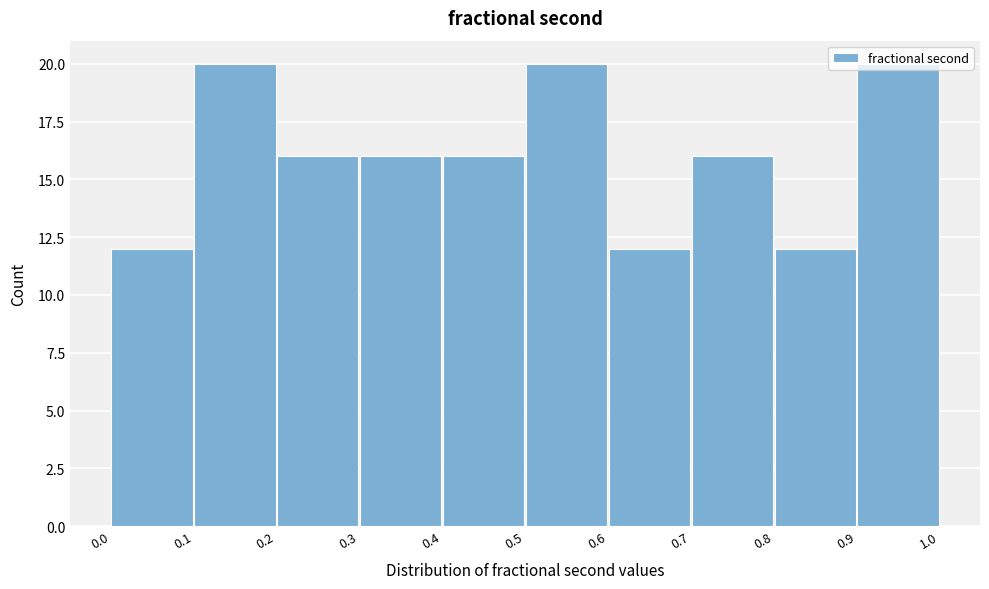

Reading left to right, list every bar in this chart as the range it spans on the x-axis followed by its height. The values are not printed on the chart, so give them approximately, as read against the axis.

0.0 to 0.1: 12
0.1 to 0.2: 20
0.2 to 0.3: 16
0.3 to 0.4: 16
0.4 to 0.5: 16
0.5 to 0.6: 20
0.6 to 0.7: 12
0.7 to 0.8: 16
0.8 to 0.9: 12
0.9 to 1.0: 20